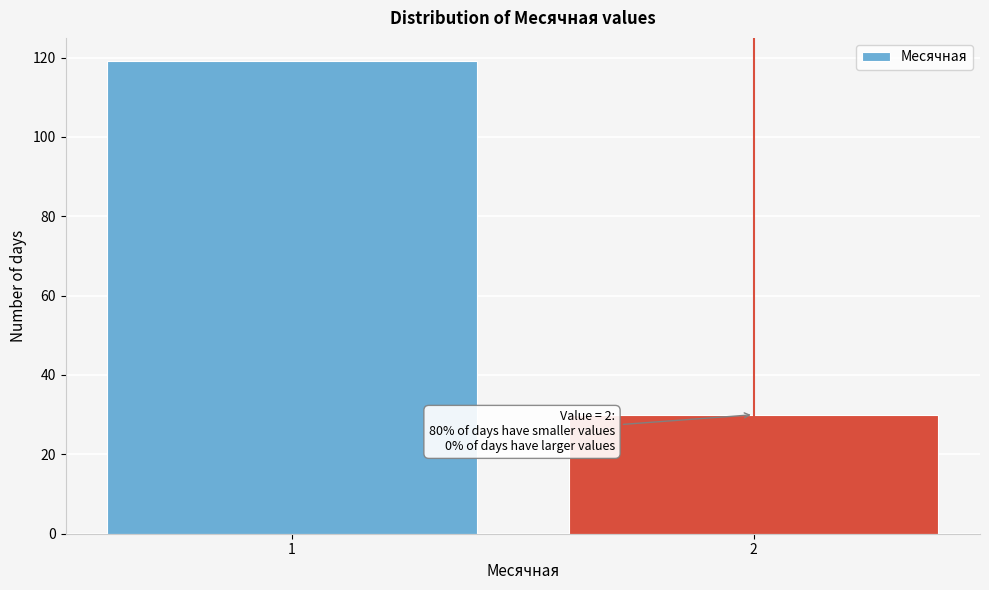

Reading left to right, extract all data points from this chart.

119	30